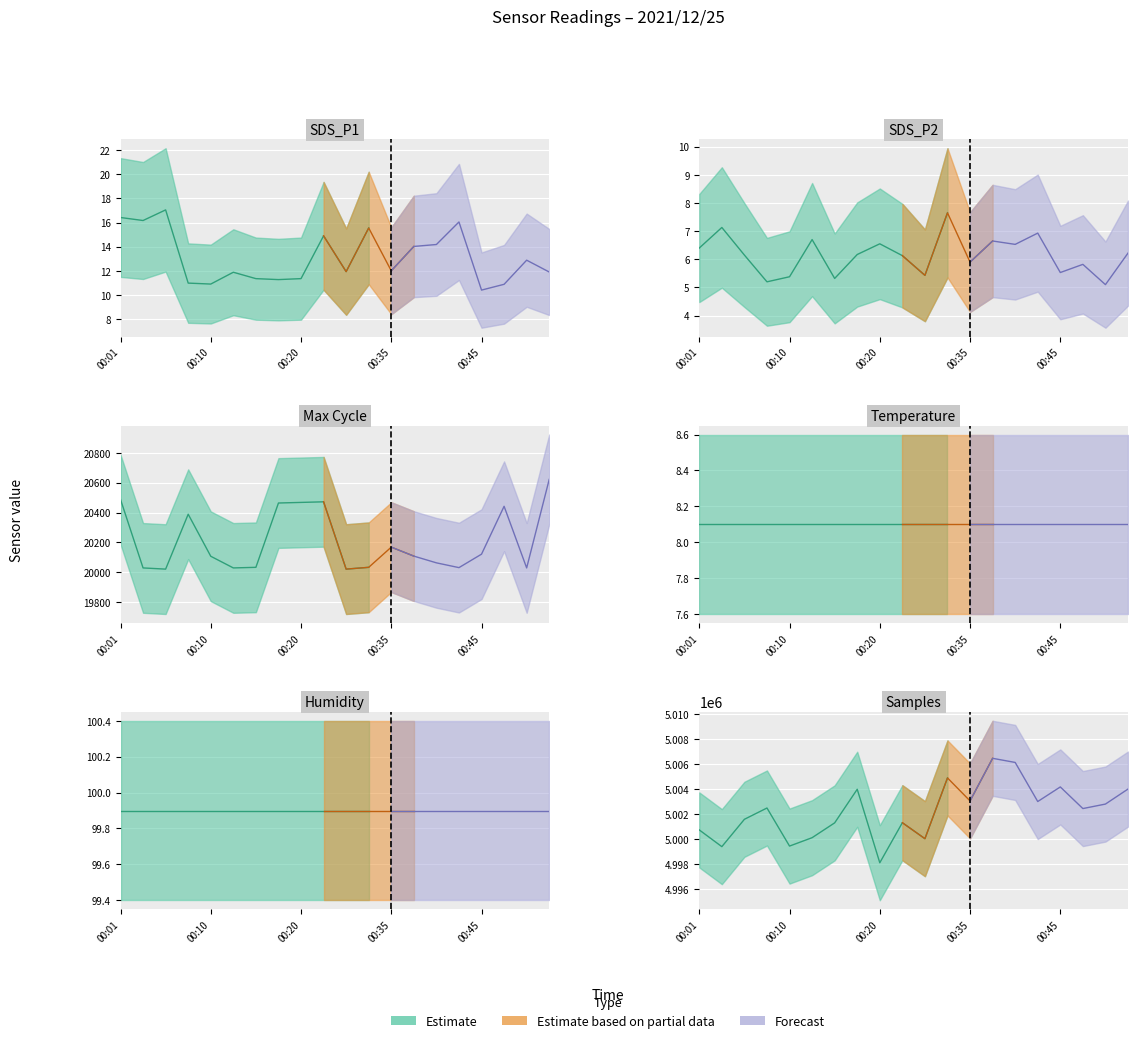

What is the label of the 11th point from the left?

10